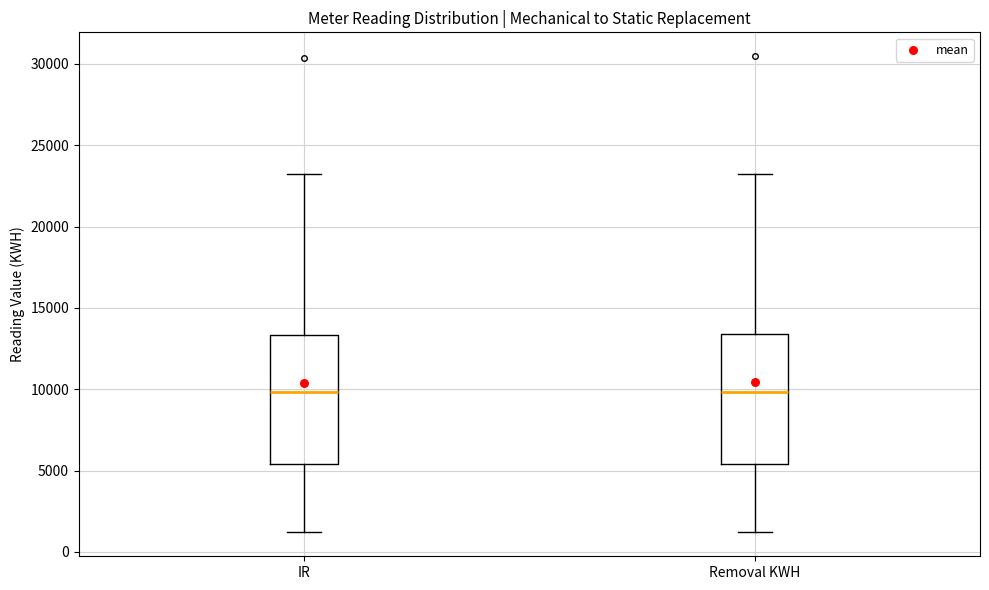

Where is the upper edge of the box for IR on the y-axis? The values are not printed on the chart, so give them approximately, as read against the axis.

13500